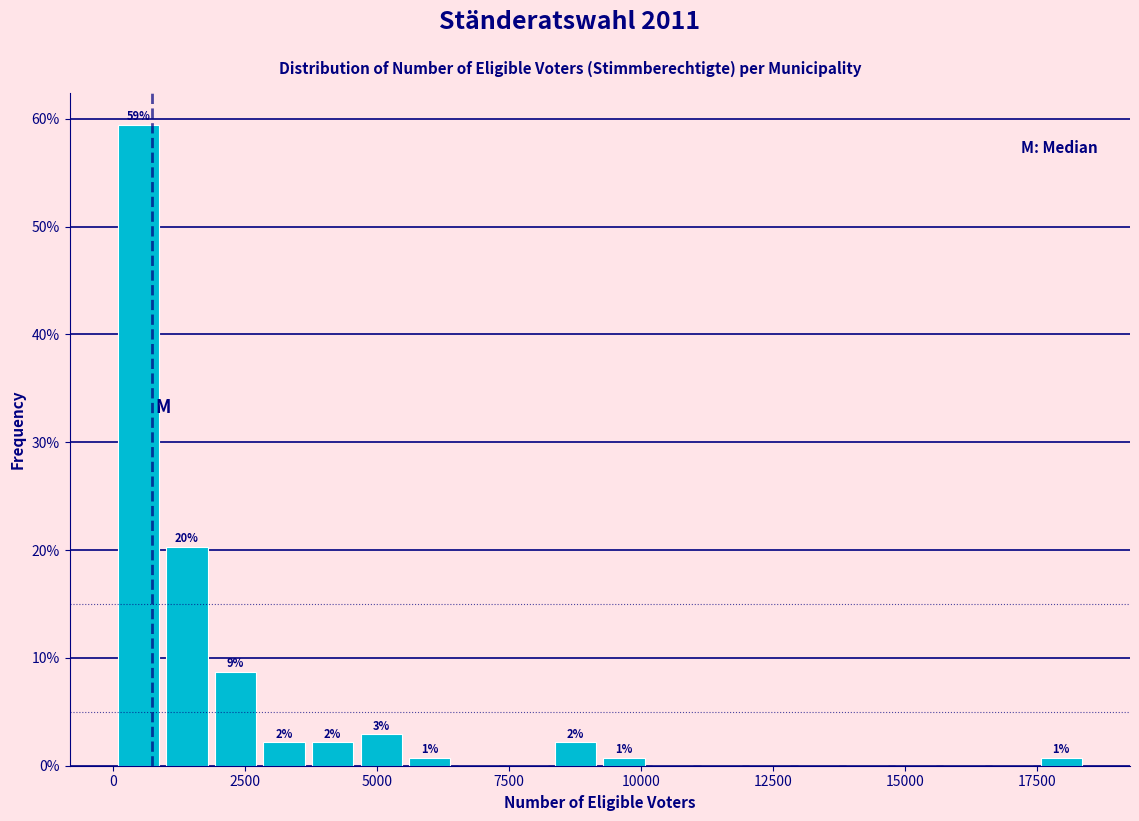

Read against the x-axis, roughly where is the centre of the tallest bar?

500